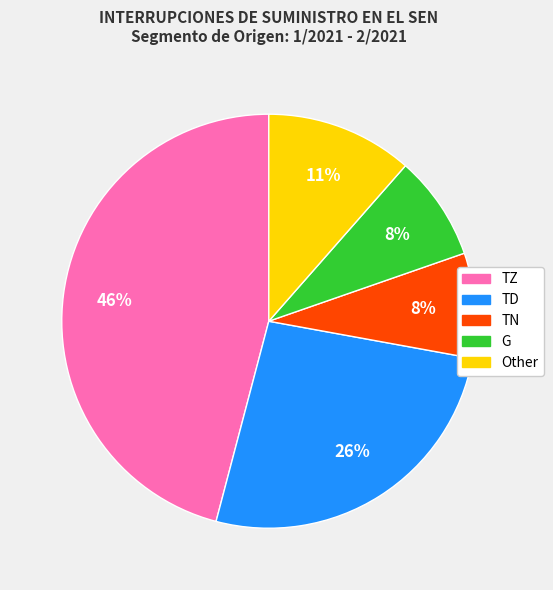

Do G and Other together represent more than half of the pie?

No